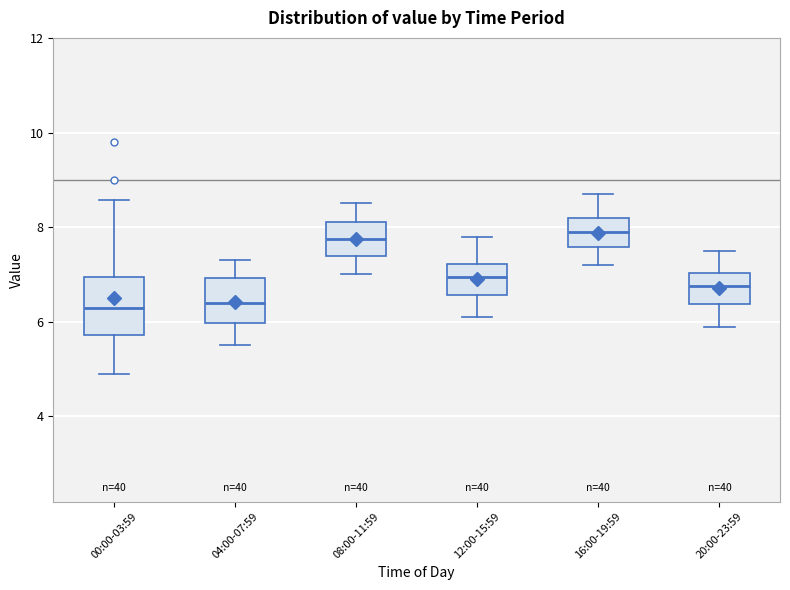

Where does the lower whisker of the box for 08:00-11:59 end on the y-axis? The values are not printed on the chart, so give them approximately, as read against the axis.

7.0